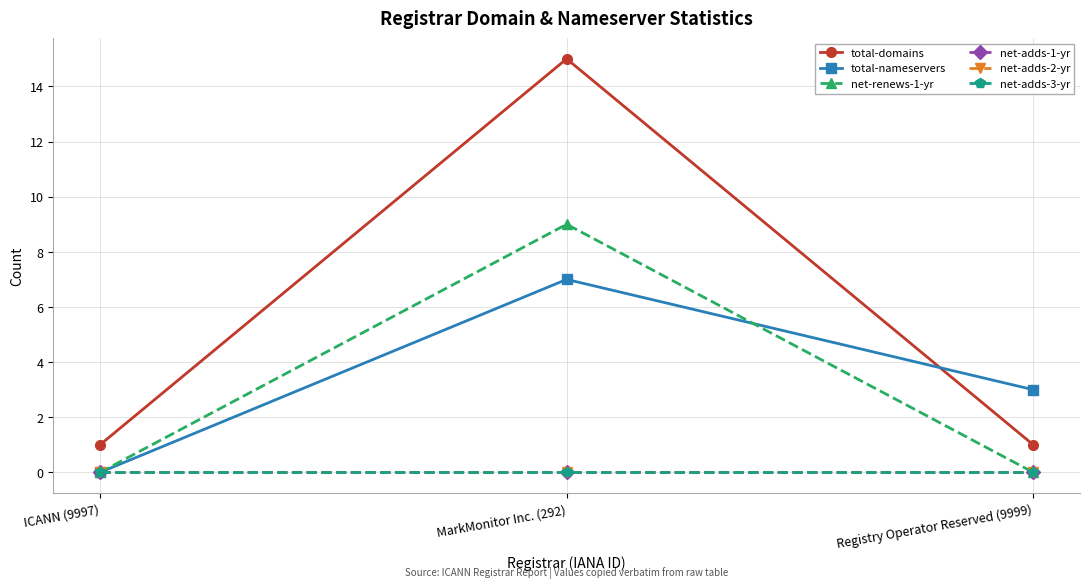

Where is net-renews-1-yr nearest to the value 4?

ICANN (9997)